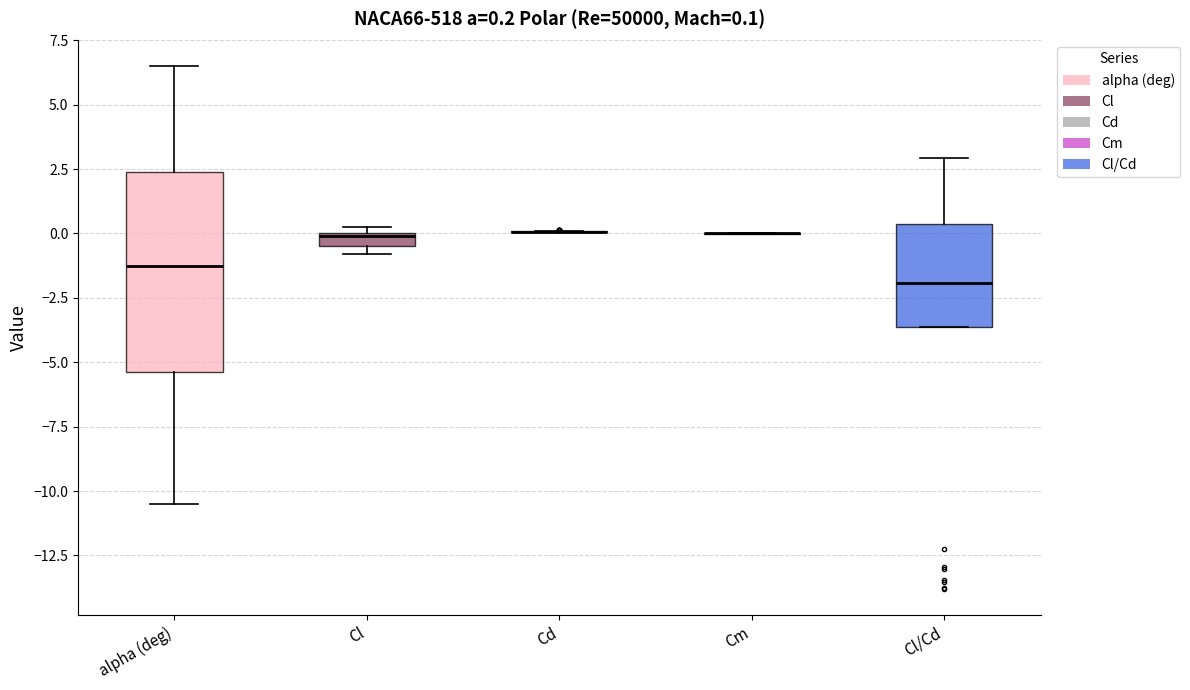

Which box is the tallest, from its lower edge to its upper edge?

alpha (deg)